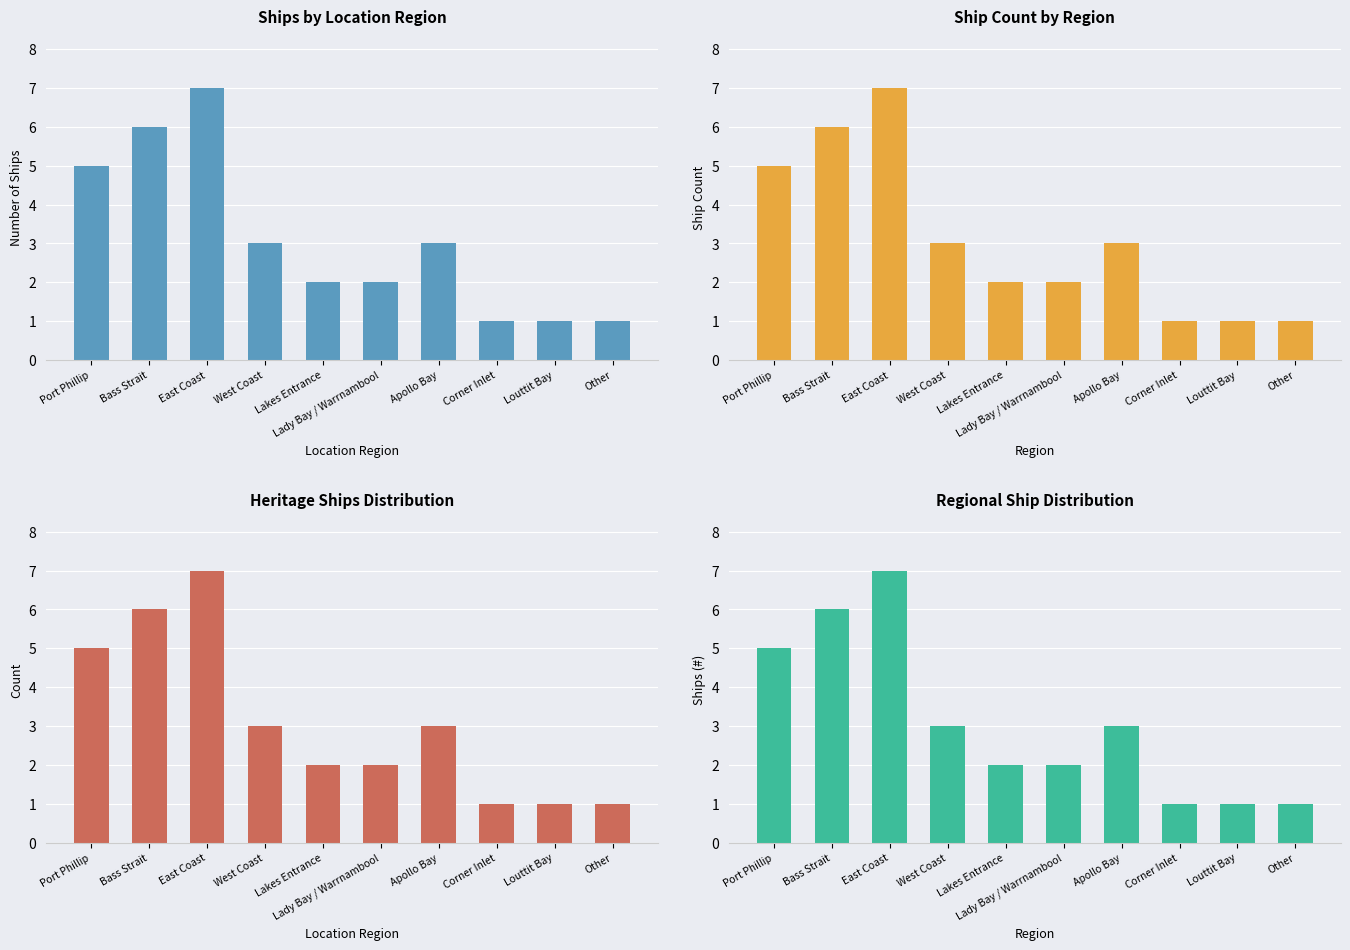

What is the difference between the maximum and minimum values?

6